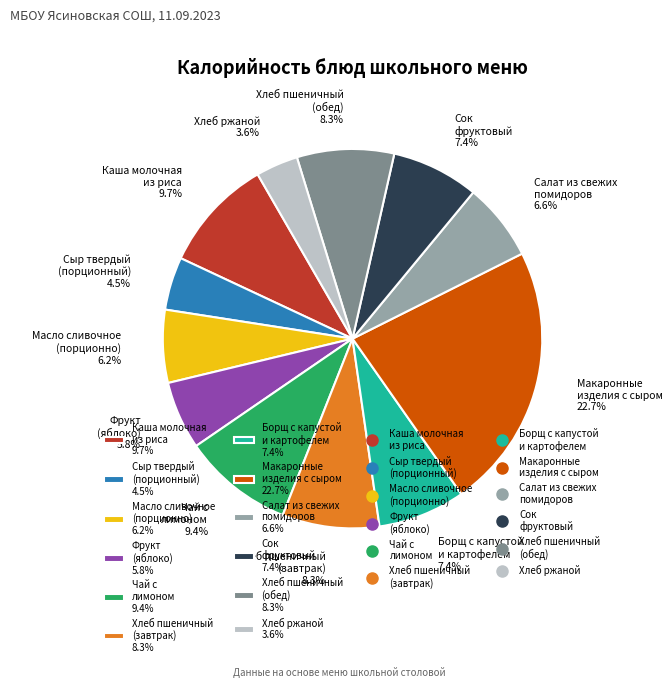

What portion of the pie excludes Хлеб ржаной 3.6%?

96.4%